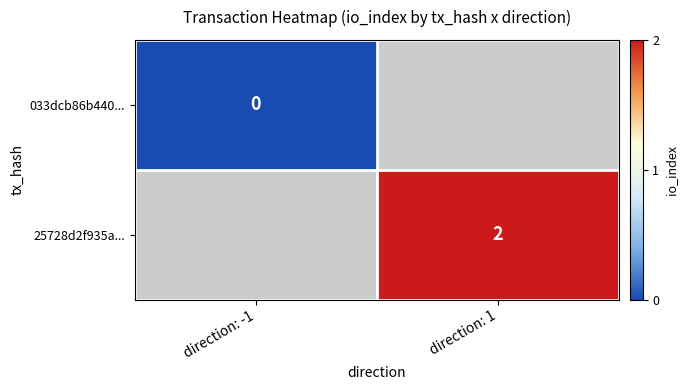

Is it true that 25728d2f935a... equals 3 at direction: 1?

False